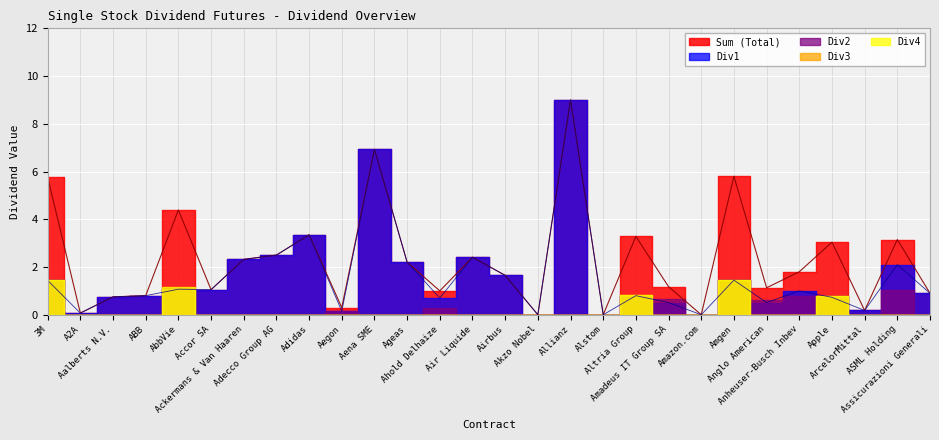

Reading left to right, transcribe all the data shown in this chart.

Div1: 3M=1.4	A2A=0.1	Aalberts N.V.=0.8	ABB=0.8	AbbVie=1.1	Accor SA=1.1	Ackermans & Van Haaren=2.3	Adecco Group AG=2.5	Adidas=3.4	Aegon=0.1	Aena SME=6.9	Ageas=2.2	Ahold Delhaize=0.7	Air Liquide=2.4	Airbus=1.6	Akzo Nobel=0.0	Allianz=9.0	Alstom=0.0	Altria Group=0.8	Amadeus IT Group SA=0.5	Amazon.com=0.0	Amgen=1.4	Anglo American=0.5	Anheuser-Busch Inbev=1.0	Apple=0.7	ArcelorMittal=0.2	ASML Holding=2.1	Assicurazioni Generali=0.9
Div2: 3M=1.4	A2A=0.0	Aalberts N.V.=0.0	ABB=0.0	AbbVie=1.1	Accor SA=0.0	Ackermans & Van Haaren=0.0	Adecco Group AG=0.0	Adidas=0.0	Aegon=0.1	Aena SME=0.0	Ageas=0.0	Ahold Delhaize=0.3	Air Liquide=0.0	Airbus=0.0	Akzo Nobel=0.0	Allianz=0.0	Alstom=0.0	Altria Group=0.8	Amadeus IT Group SA=0.7	Amazon.com=0.0	Amgen=1.4	Anglo American=0.6	Anheuser-Busch Inbev=0.8	Apple=0.8	ArcelorMittal=0.0	ASML Holding=1.1	Assicurazioni Generali=0.0
Div3: 3M=1.4	A2A=0.0	Aalberts N.V.=0.0	ABB=0.0	AbbVie=1.1	Accor SA=0.0	Ackermans & Van Haaren=0.0	Adecco Group AG=0.0	Adidas=0.0	Aegon=0.0	Aena SME=0.0	Ageas=0.0	Ahold Delhaize=0.0	Air Liquide=0.0	Airbus=0.0	Akzo Nobel=0.0	Allianz=0.0	Alstom=0.0	Altria Group=0.8	Amadeus IT Group SA=0.0	Amazon.com=0.0	Amgen=1.4	Anglo American=0.0	Anheuser-Busch Inbev=0.0	Apple=0.8	ArcelorMittal=0.0	ASML Holding=0.0	Assicurazioni Generali=0.0
Div4: 3M=1.4	A2A=0.0	Aalberts N.V.=0.0	ABB=0.0	AbbVie=1.2	Accor SA=0.0	Ackermans & Van Haaren=0.0	Adecco Group AG=0.0	Adidas=0.0	Aegon=0.0	Aena SME=0.0	Ageas=0.0	Ahold Delhaize=0.0	Air Liquide=0.0	Airbus=0.0	Akzo Nobel=0.0	Allianz=0.0	Alstom=0.0	Altria Group=0.8	Amadeus IT Group SA=0.0	Amazon.com=0.0	Amgen=1.4	Anglo American=0.0	Anheuser-Busch Inbev=0.0	Apple=0.8	ArcelorMittal=0.0	ASML Holding=0.0	Assicurazioni Generali=0.0
Sum: 3M=5.8	A2A=0.1	Aalberts N.V.=0.8	ABB=0.8	AbbVie=4.4	Accor SA=1.1	Ackermans & Van Haaren=2.3	Adecco Group AG=2.5	Adidas=3.4	Aegon=0.3	Aena SME=6.9	Ageas=2.2	Ahold Delhaize=1.0	Air Liquide=2.4	Airbus=1.6	Akzo Nobel=0.0	Allianz=9.0	Alstom=0.0	Altria Group=3.3	Amadeus IT Group SA=1.2	Amazon.com=0.0	Amgen=5.8	Anglo American=1.1	Anheuser-Busch Inbev=1.8	Apple=3.0	ArcelorMittal=0.2	ASML Holding=3.1	Assicurazioni Generali=0.9